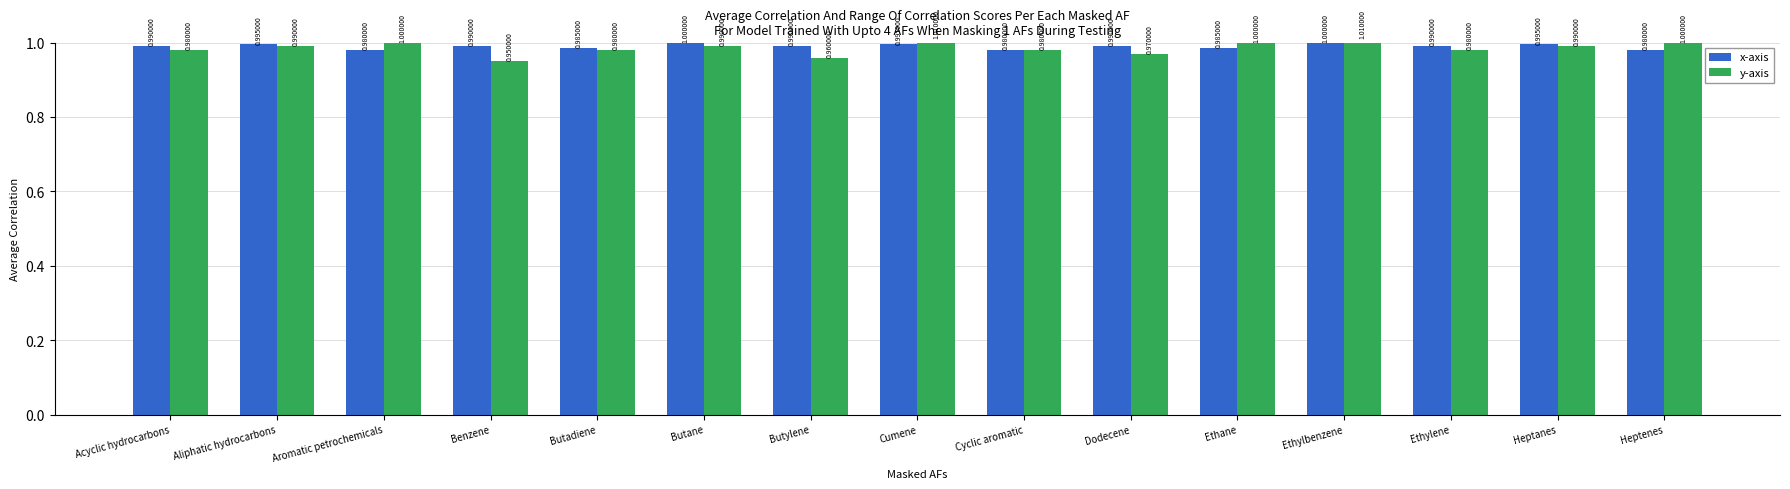

What is the sum of all y-axis values?

14.8